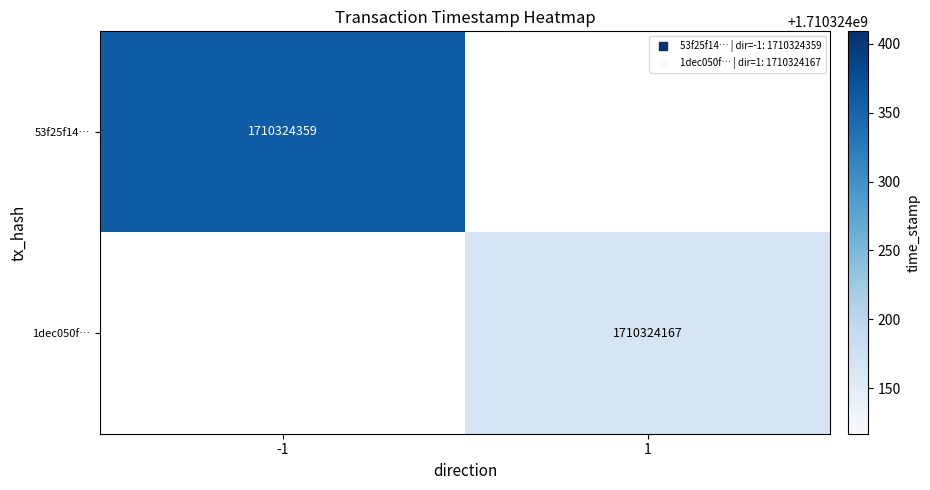

How many values in 53f25f14bba36c49d1b1caad10de1aa46dc9c19 are above zero?

1